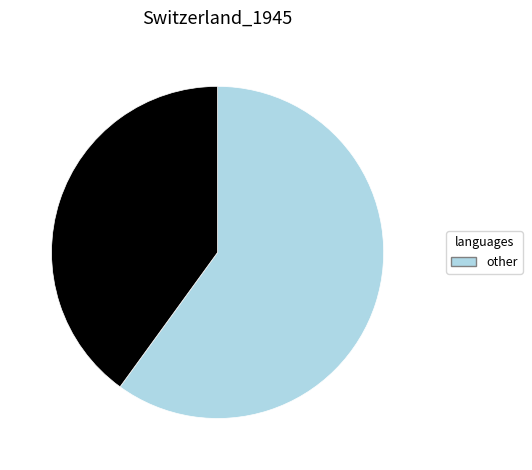

Count the number of slices in the pie.

2